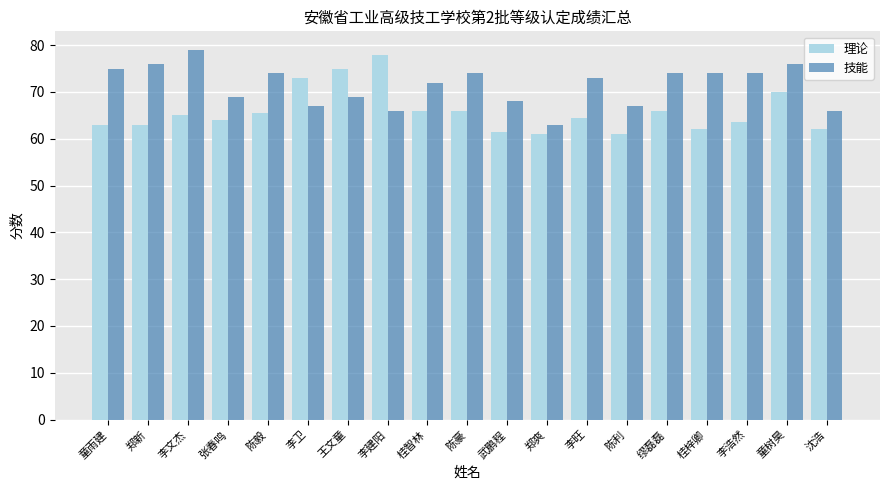

What is the sum of the 技能 values at 张春鸣 and 陈毅?

143.0